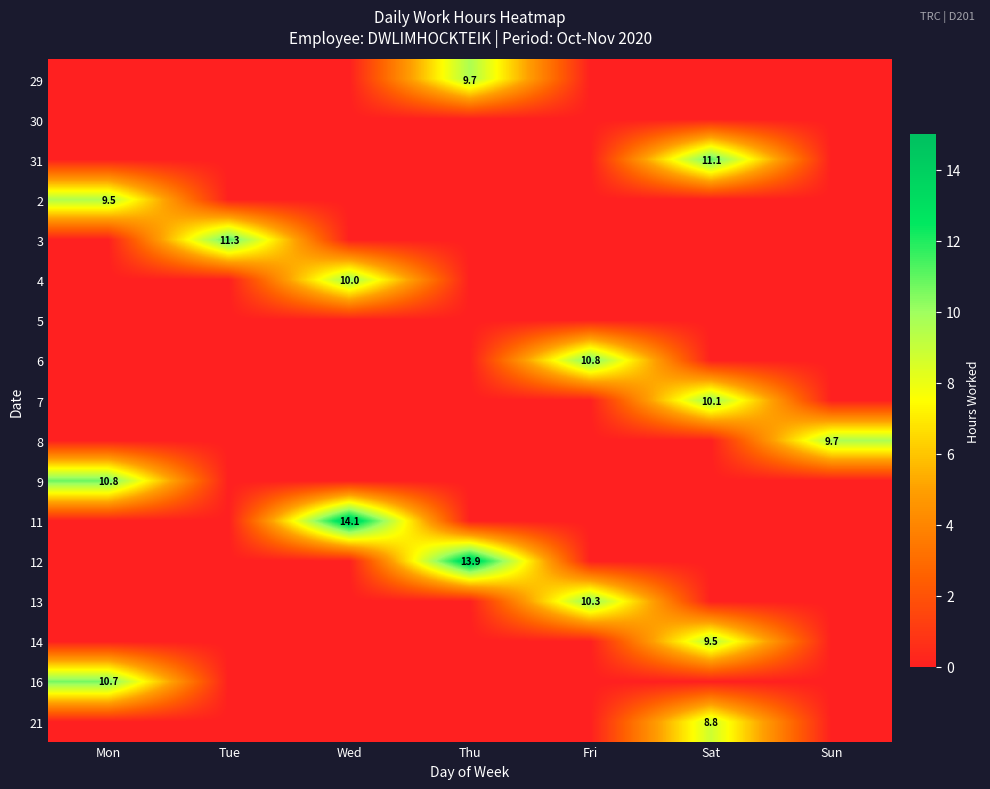

Is it true that 12 equals 0.0 at Mon?

True